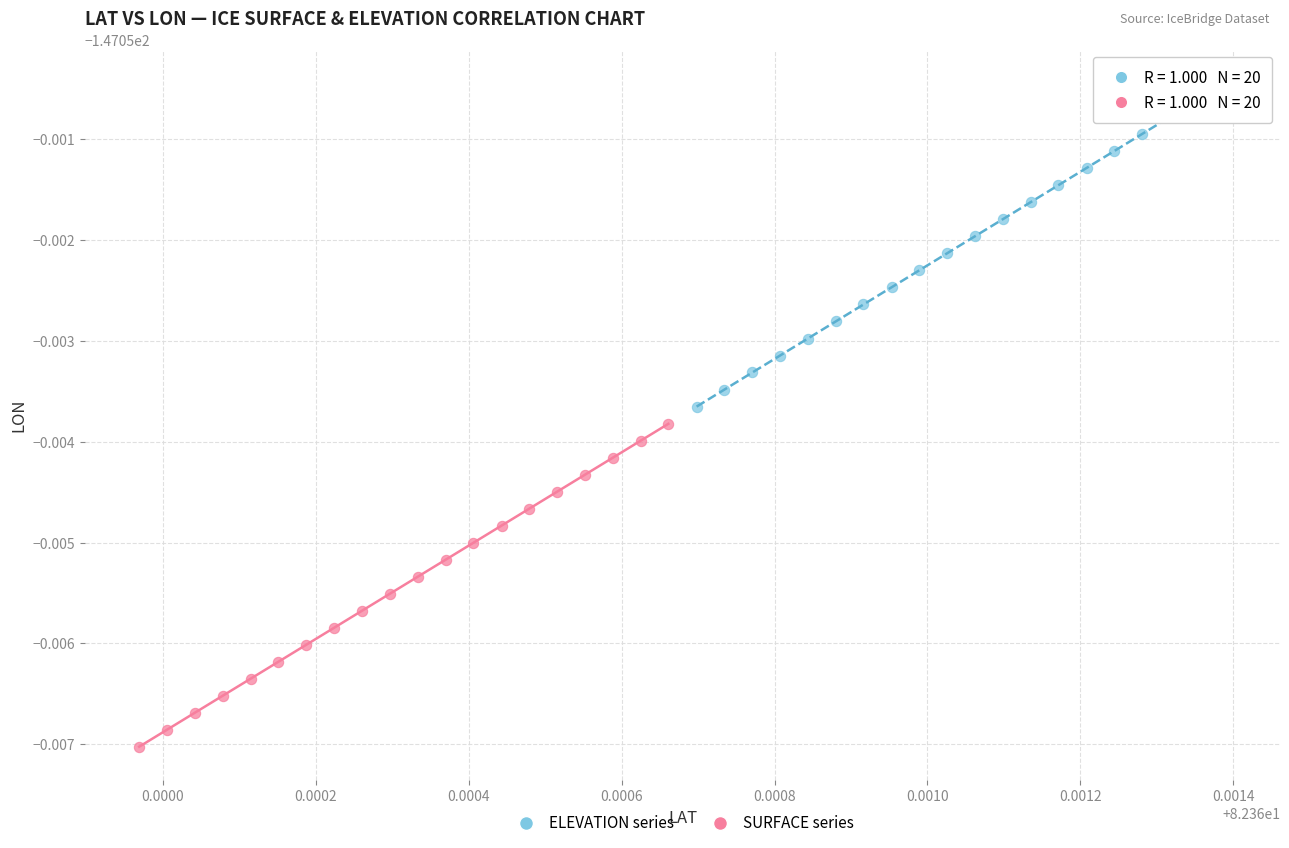

Which series has the widest spread of Y values?

ELEVATION series